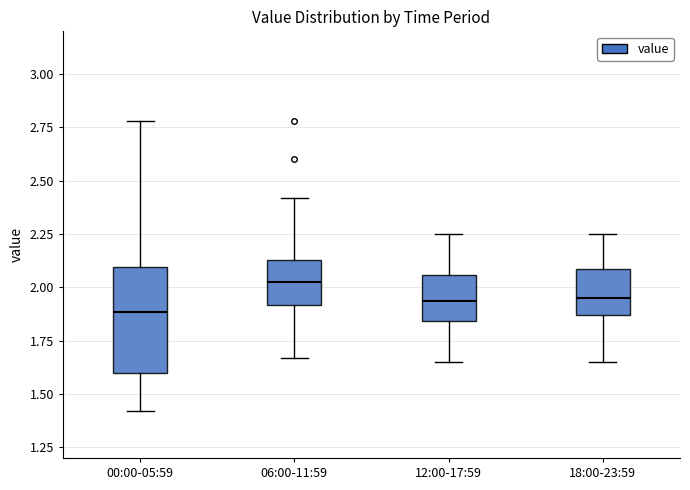

Which box's median line is the highest?

06:00-11:59